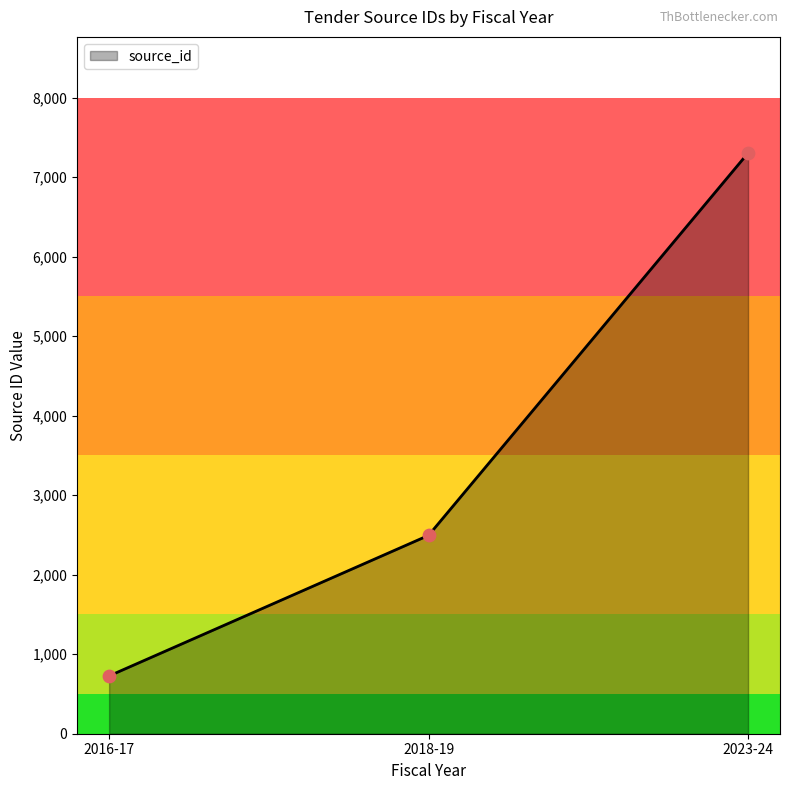

What is the change in value from 2016-17 to 2018-19?

+1768